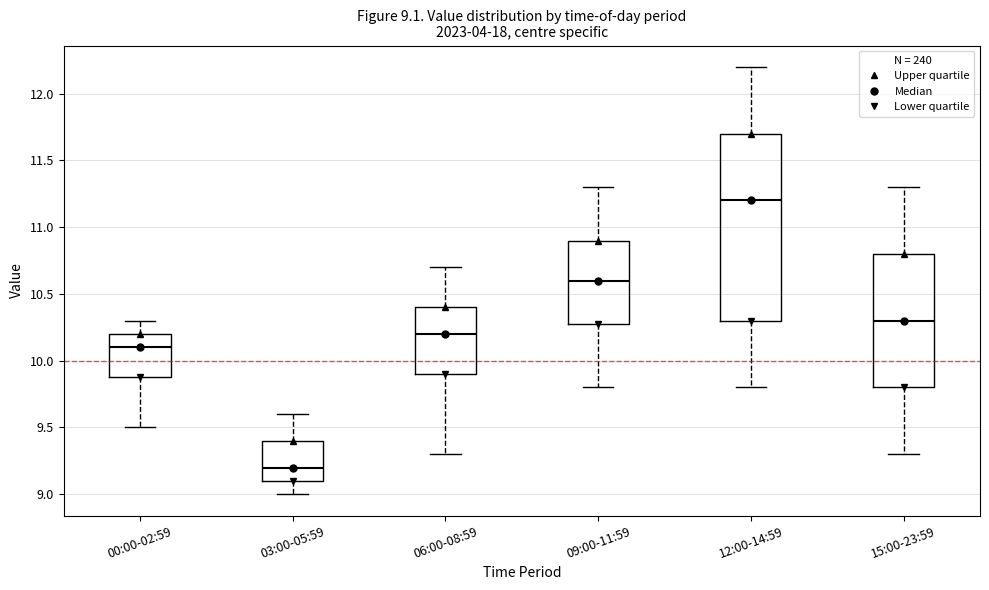

Which box's median line is the lowest?

03:00-05:59